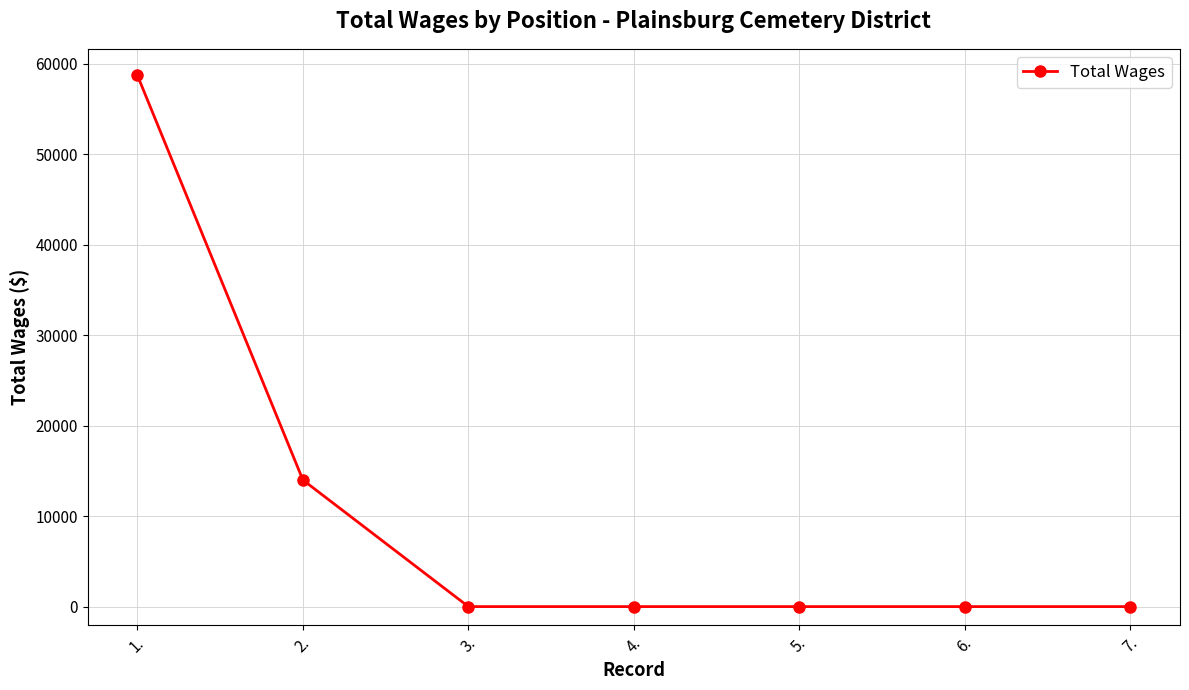

What position from the right is 2.?

6